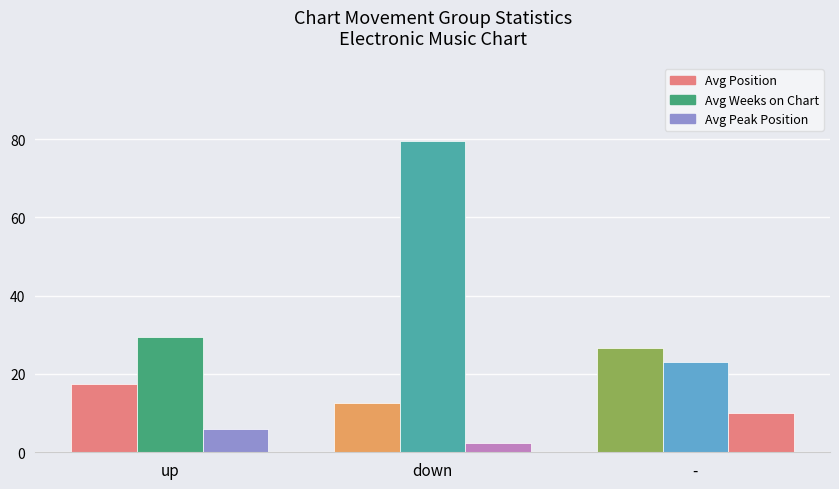

At which label does Avg Weeks on Chart first exceed 29?

up